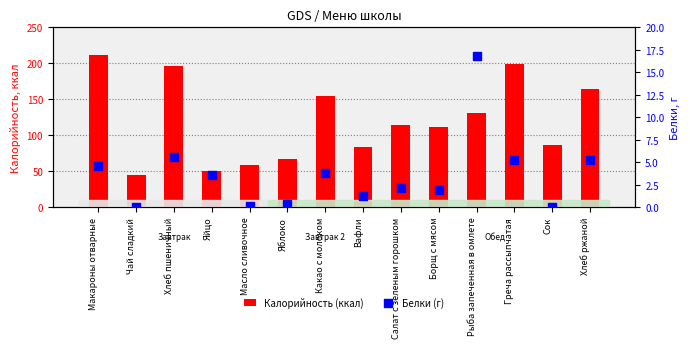

Which series contains the lowest Y value?

Белки (г)